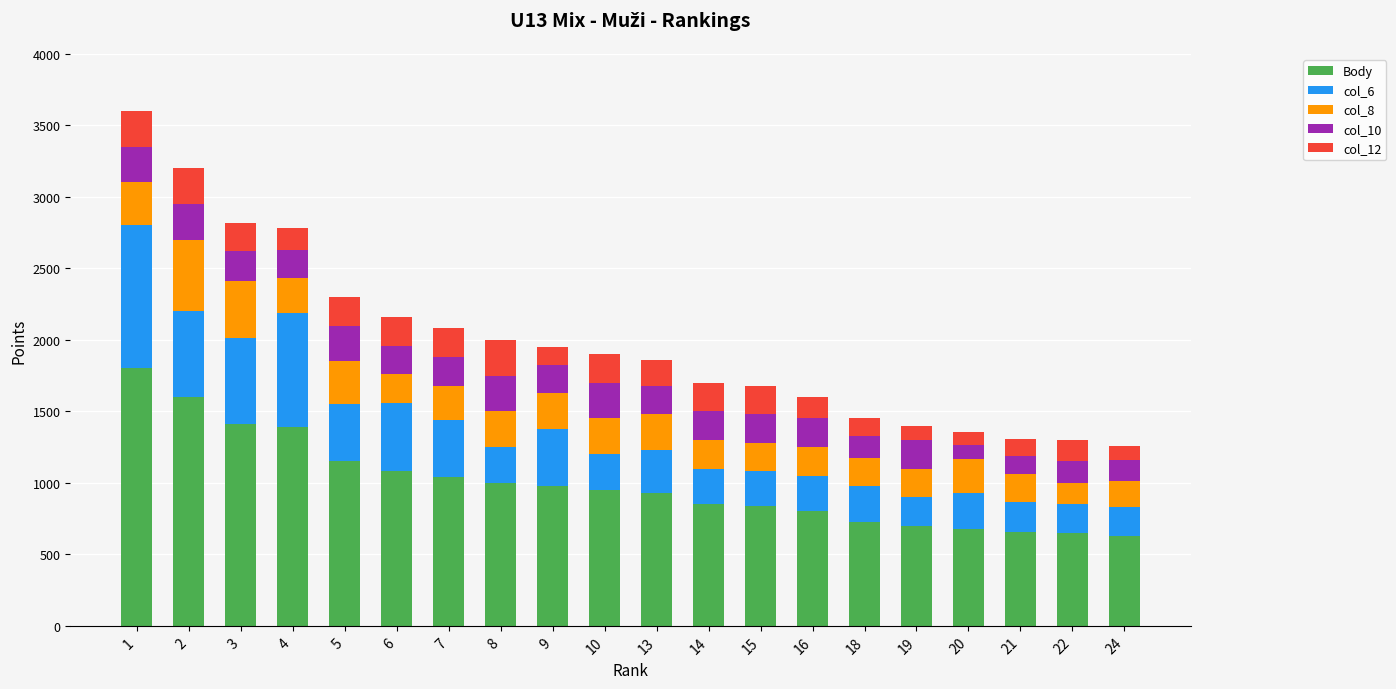

What is the sum of all Body values?

19853